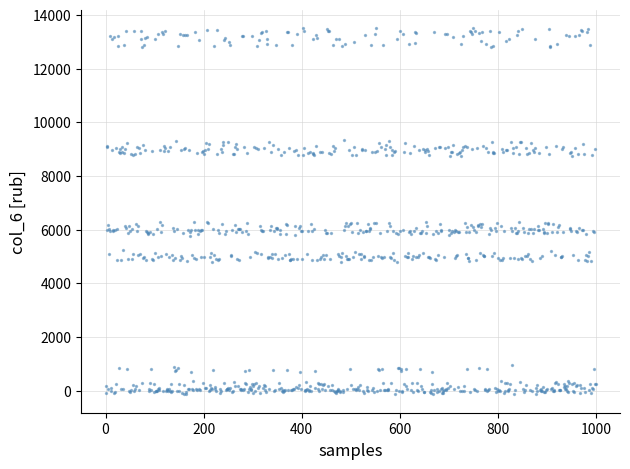

What is the range of Y values (max minus min)?

13652.8